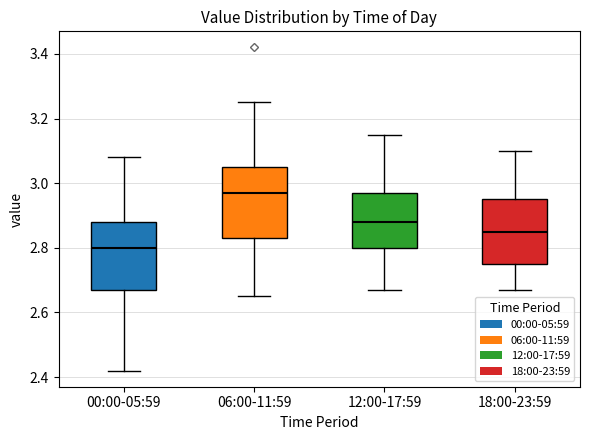

Which box has the lowest median line?

00:00-05:59